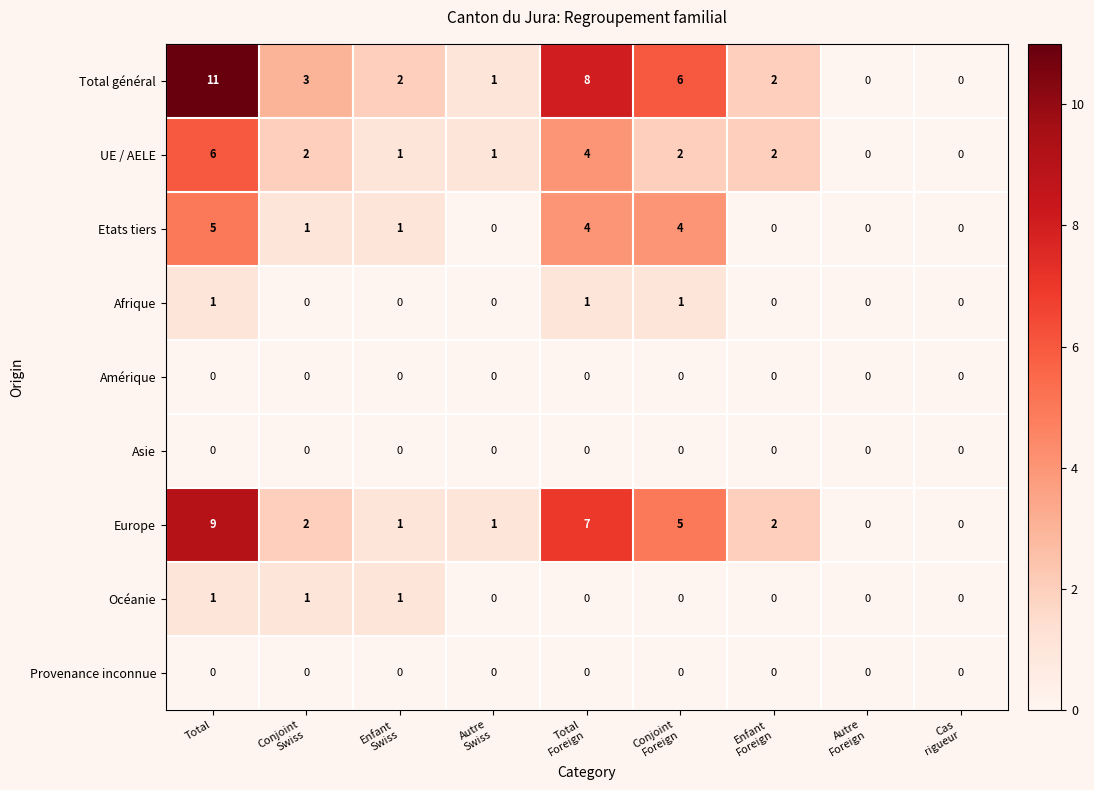

The value of Asie at Total is 0. True or false?

True